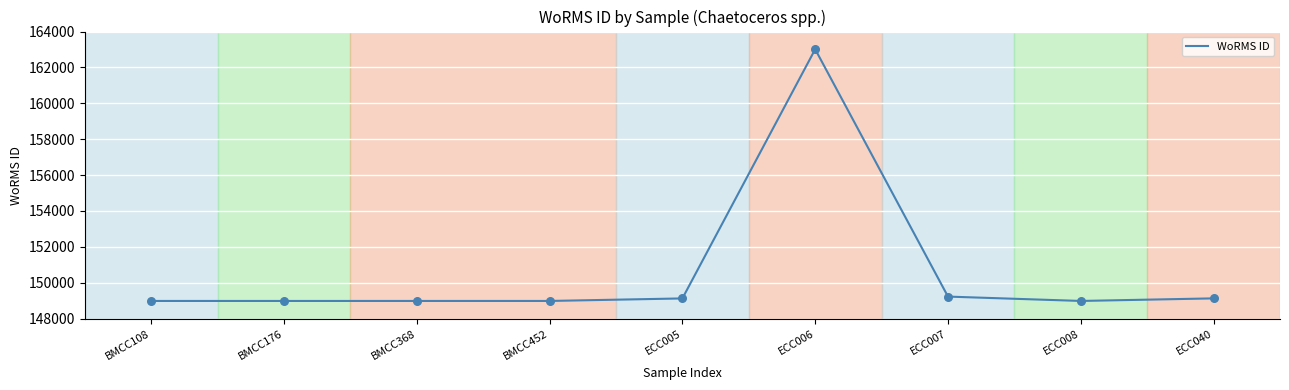

What is the ratio of the value at BMCC452 to the value at BMCC108?

1.0